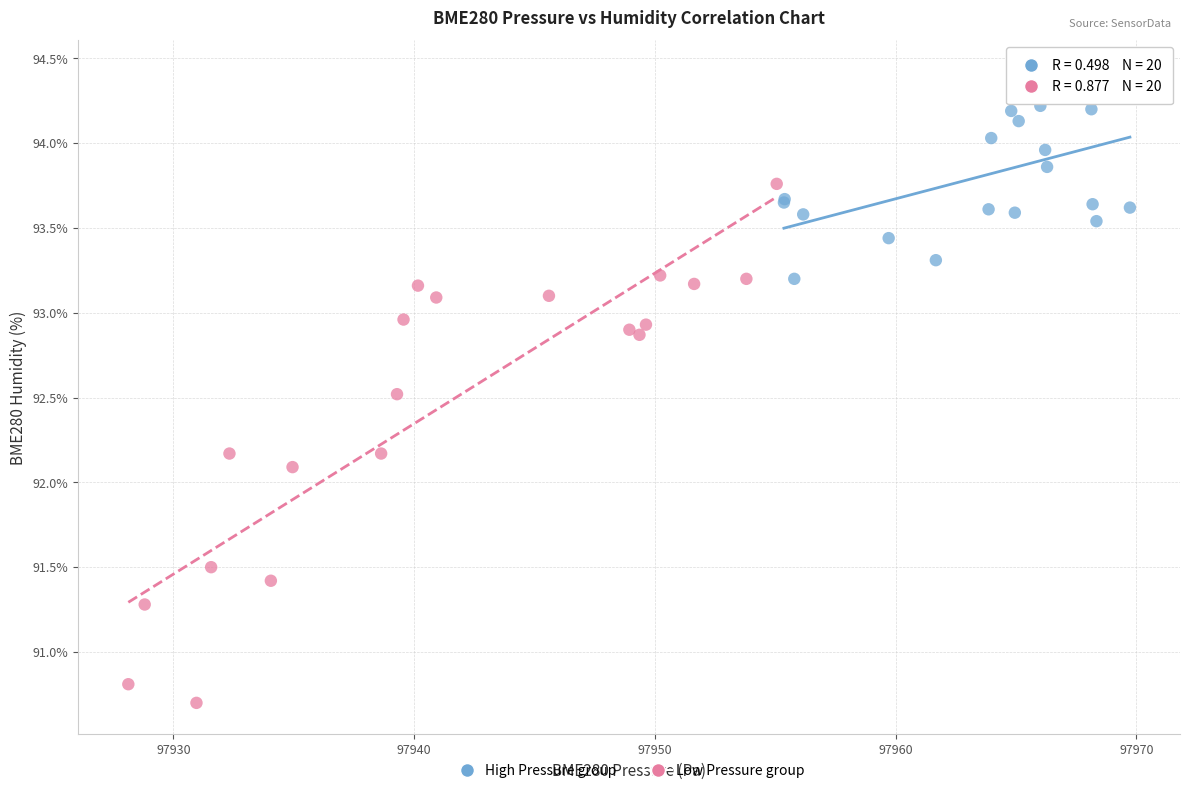

Which series contains the lowest Y value?

Low Pressure group